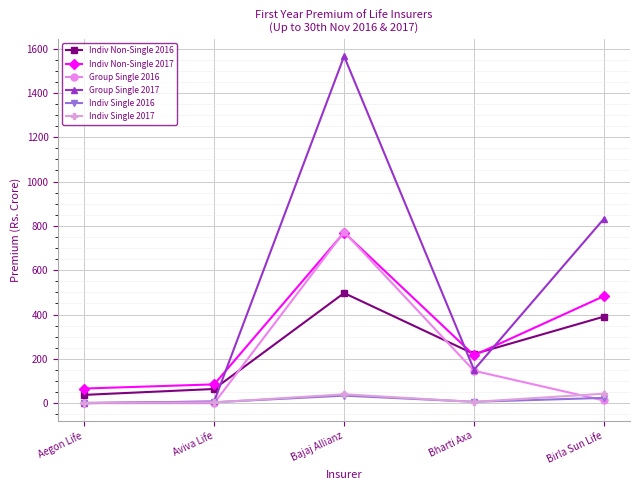

At which label is Indiv Non-Single 2017 closest to 417?

Birla Sun Life